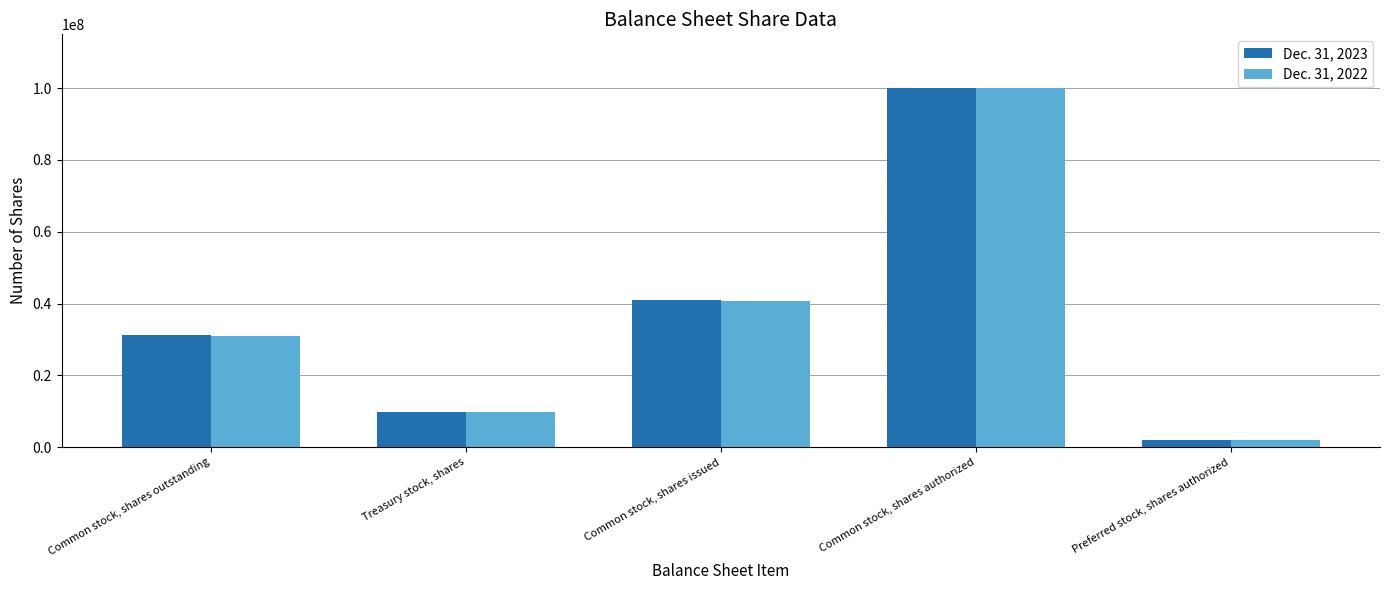

What value does the Dec. 31, 2022 series have at Common stock, shares authorized, to the nearest 50?

100000000